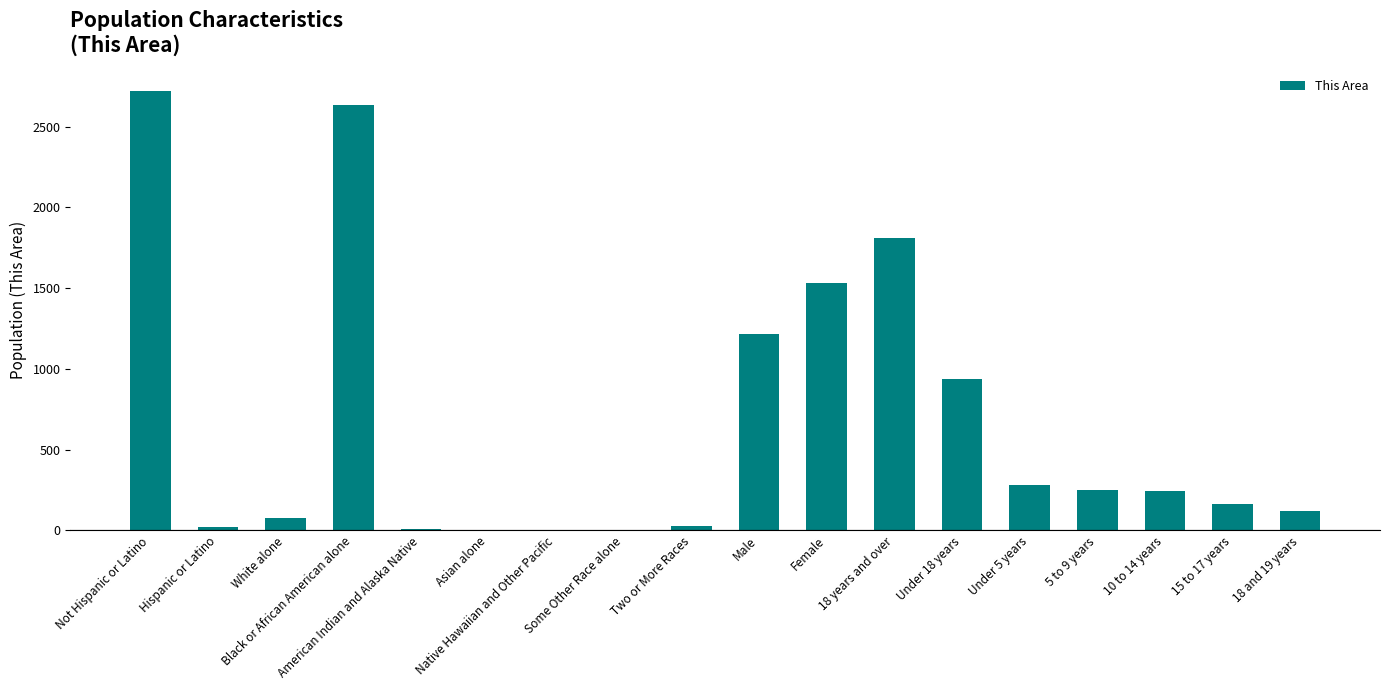

What is the maximum value shown in the chart?

2723